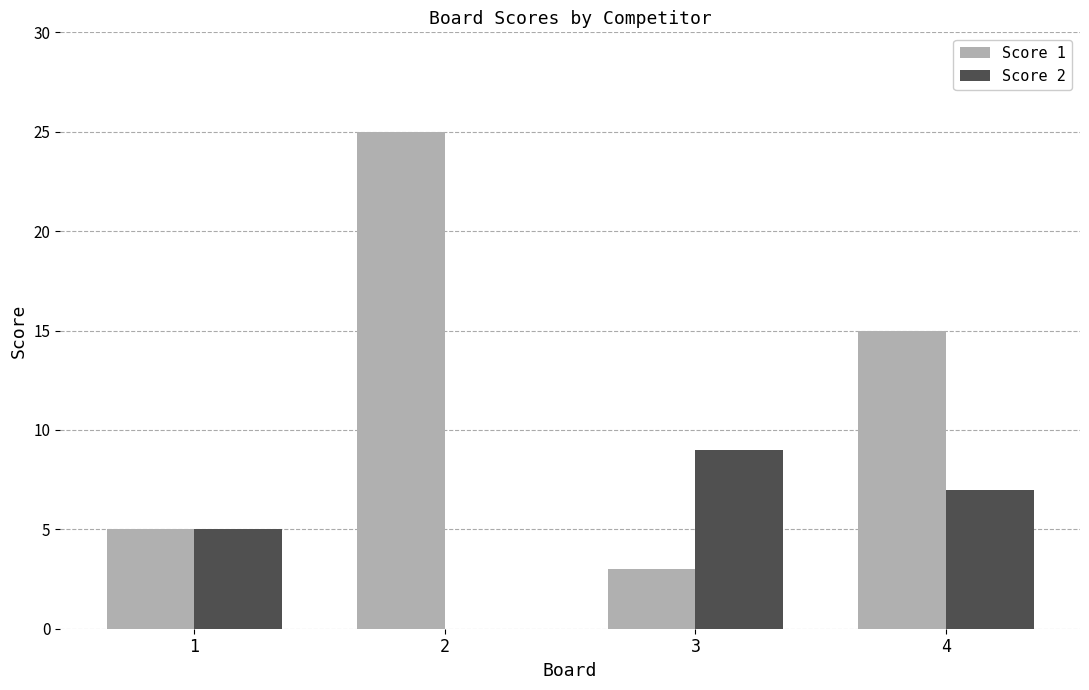

How many series are shown in this chart?

2